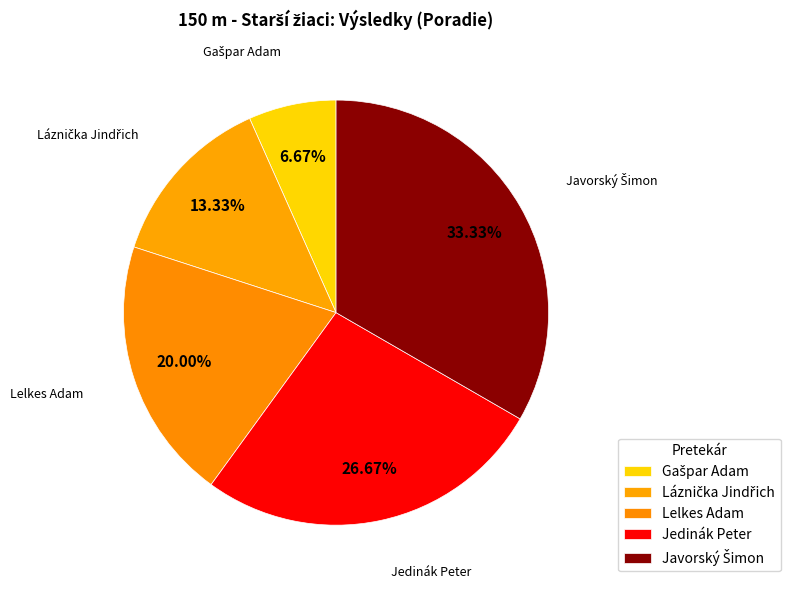

How many slices are in this pie chart?

5